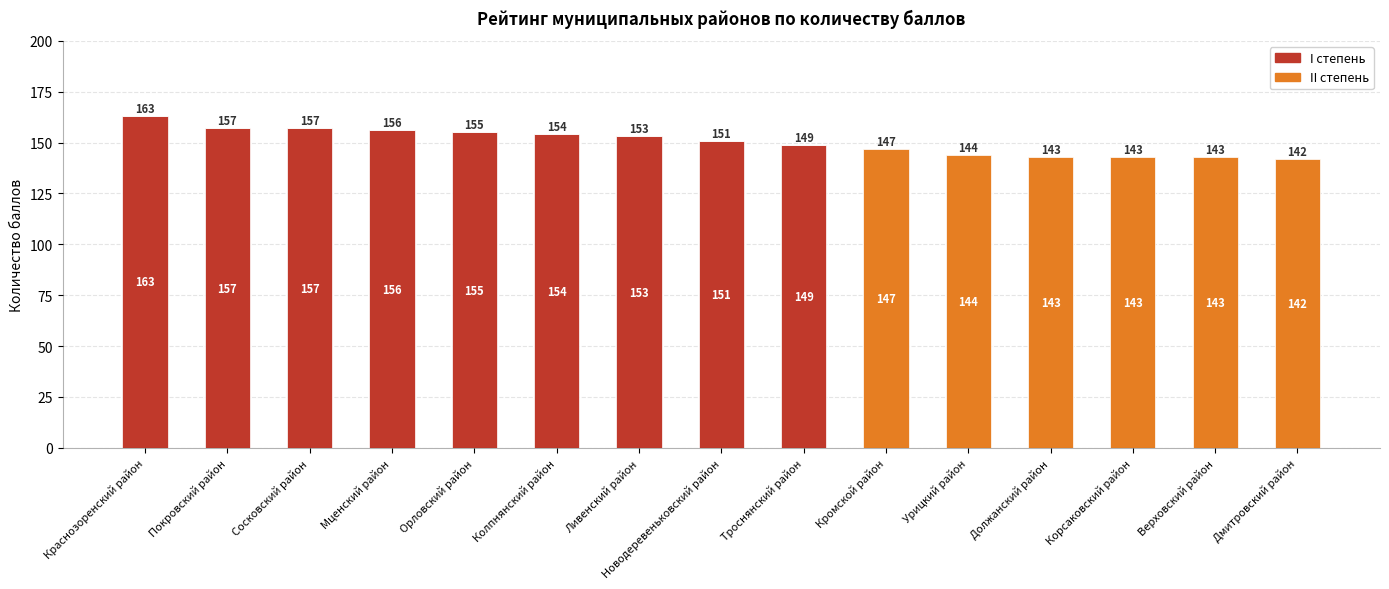

At which category is the sum across all series the highest?

Краснозоренский район